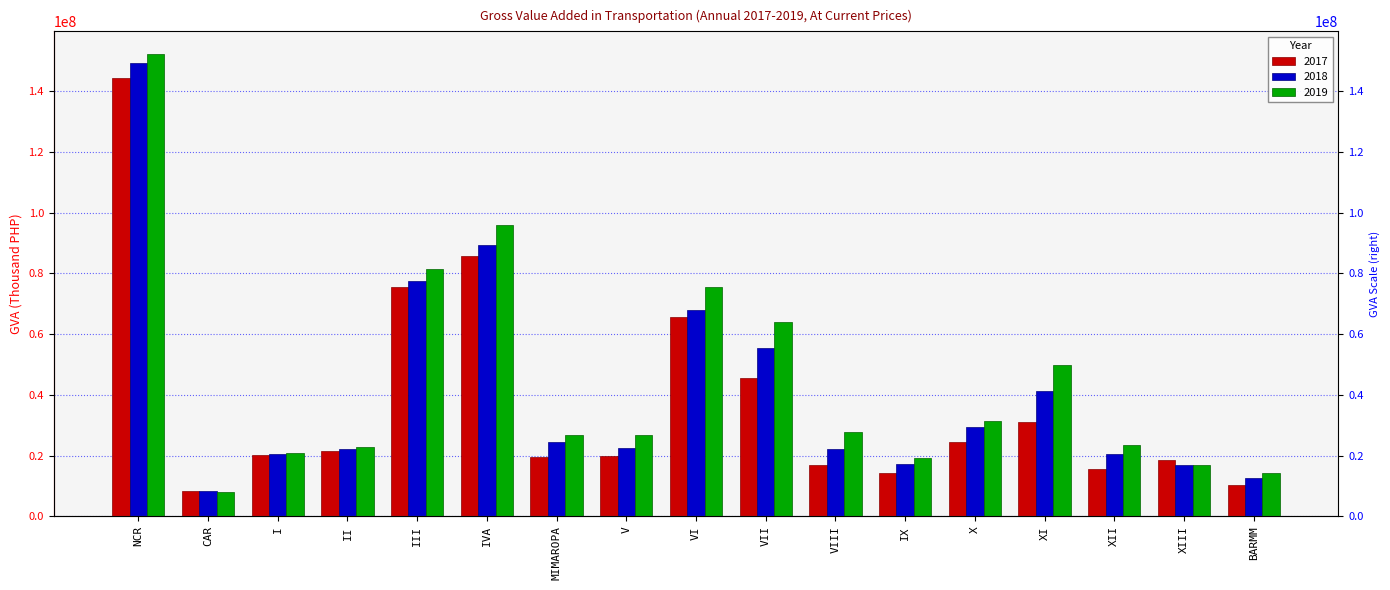

What is the value of the 2017 bar at the 11th from the left?

16845044.7